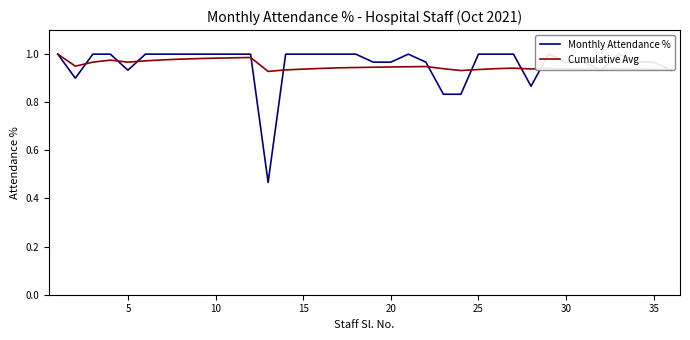

Is the value of Monthly Attendance % at 30 greater than the value of Cumulative Avg at 9?

Yes